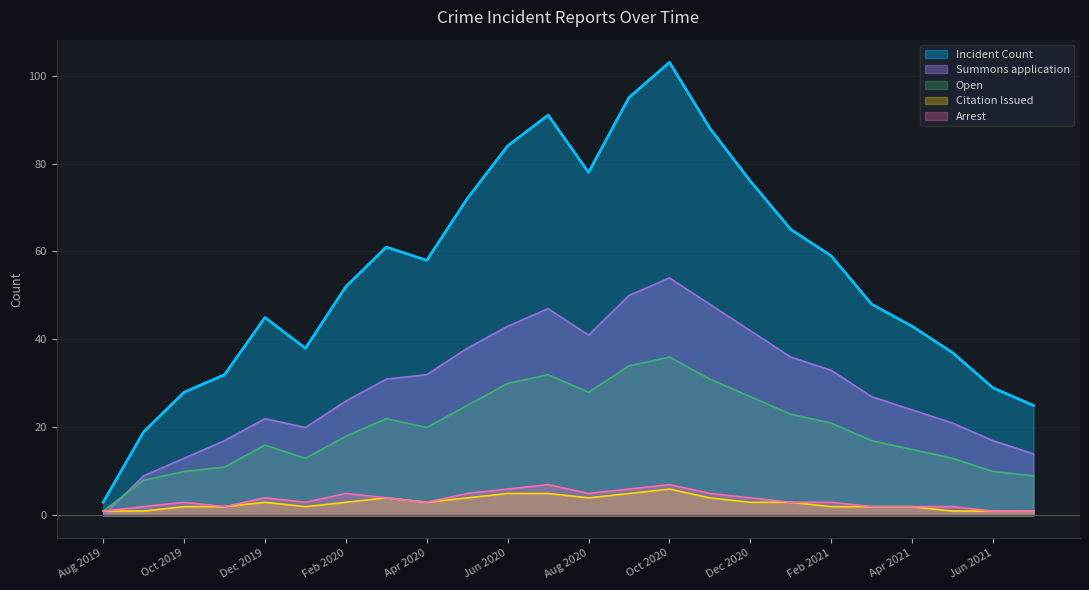

What is the sum of all values?

1329